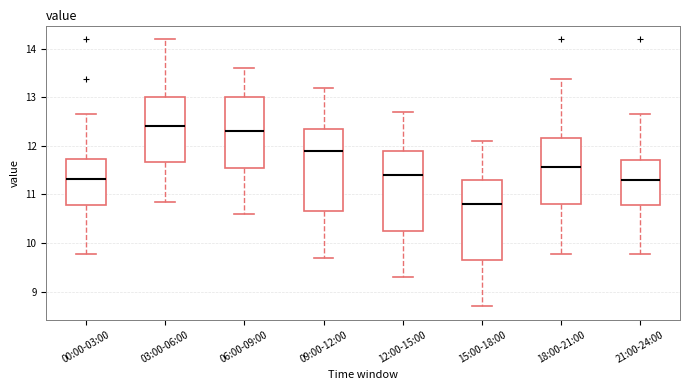

Reading left to right, read every box against the y-axis: the position of its median line, the range the box covers, and the ends of its whiskers. The values are not printed on the chart, so give them approximately, as read against the axis.

00:00-03:00: median 11.3, box 10.8 to 11.7, whiskers 9.8 to 12.7
03:00-06:00: median 12.4, box 11.7 to 13.0, whiskers 10.9 to 14.2
06:00-09:00: median 12.3, box 11.6 to 13.0, whiskers 10.6 to 13.6
09:00-12:00: median 11.9, box 10.7 to 12.4, whiskers 9.7 to 13.2
12:00-15:00: median 11.4, box 10.3 to 11.9, whiskers 9.3 to 12.7
15:00-18:00: median 10.8, box 9.7 to 11.3, whiskers 8.7 to 12.1
18:00-21:00: median 11.6, box 10.8 to 12.2, whiskers 9.8 to 13.4
21:00-24:00: median 11.3, box 10.8 to 11.7, whiskers 9.8 to 12.7